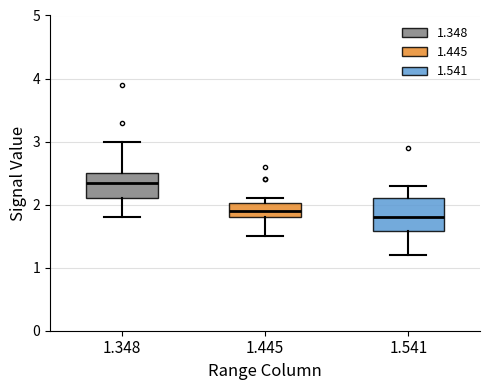

Comparing the boxes themselves (not the whiskers), which one is the tallest?

1.541